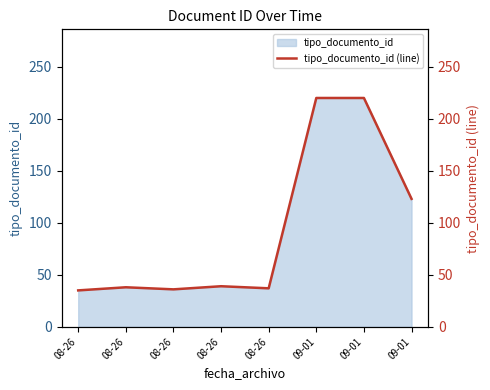

True or false: the data shows 142 at 09-01.

False